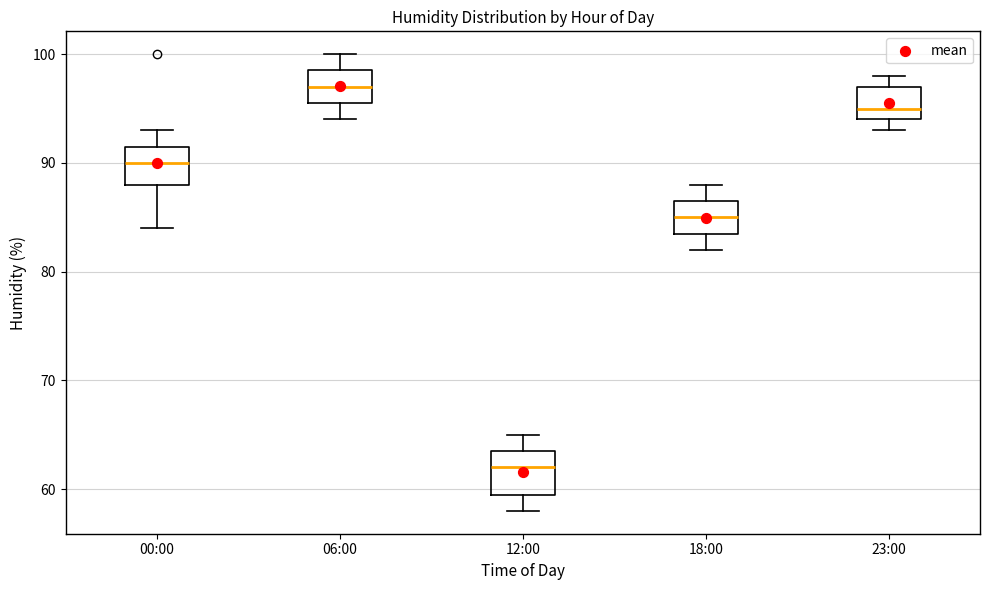

Where is the lower edge of the box for 06:00 on the y-axis? The values are not printed on the chart, so give them approximately, as read against the axis.

96